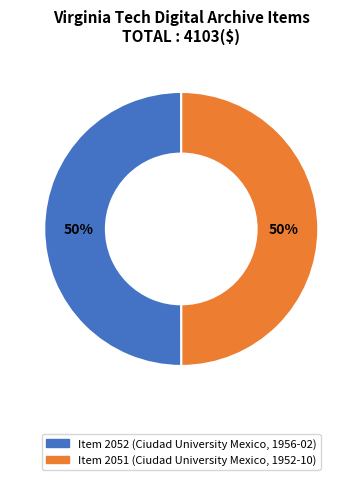

Do Item 2052 (Ciudad University Mexico, 1956-02) and Item 2051 (Ciudad University Mexico, 1952-10) together represent more than half of the pie?

Yes